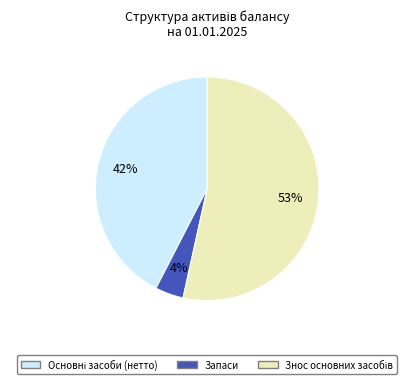

To the nearest percent, what is the difference between the largest and smallest slice percentages?

49%